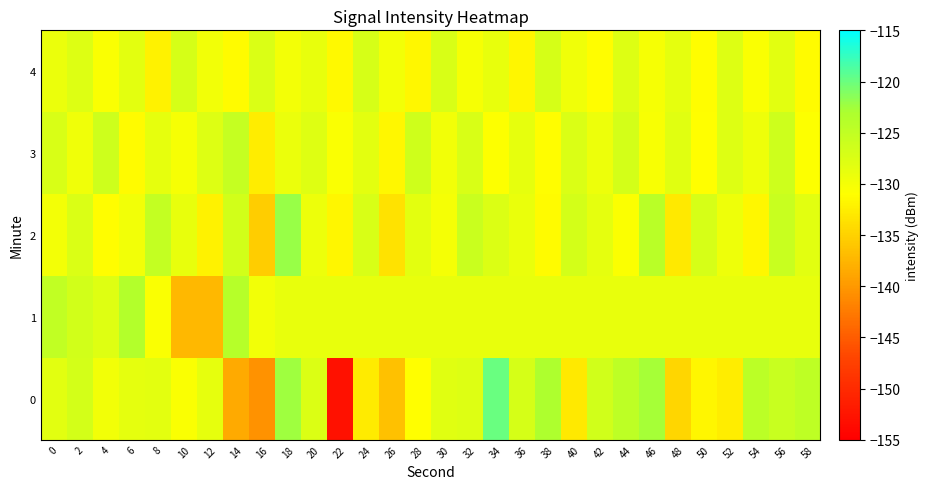

Rank the series by their maximum value, from highest to lowest.

0, 2, 1, 3, 4